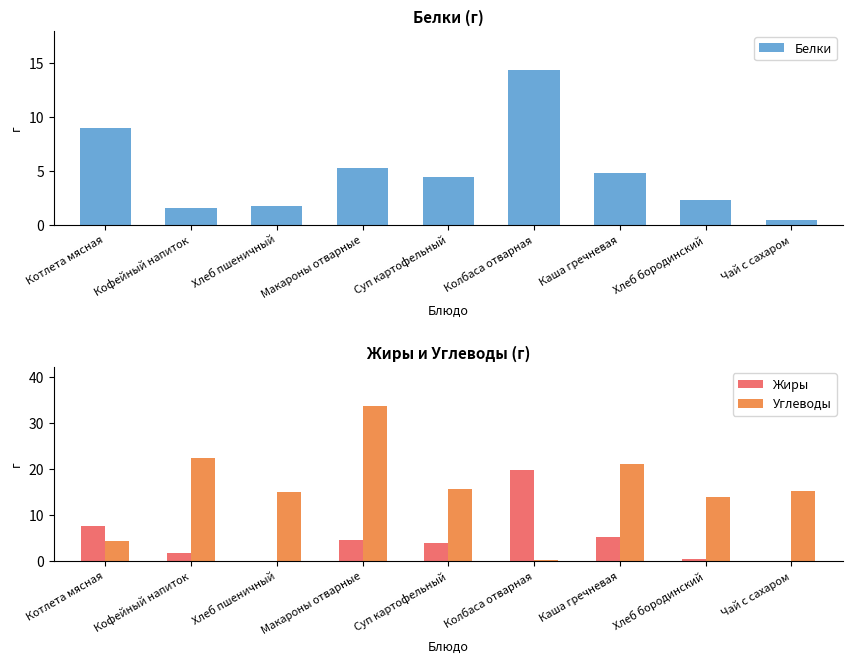

Which category has the highest value in the Жиры series?

Колбаса отварная